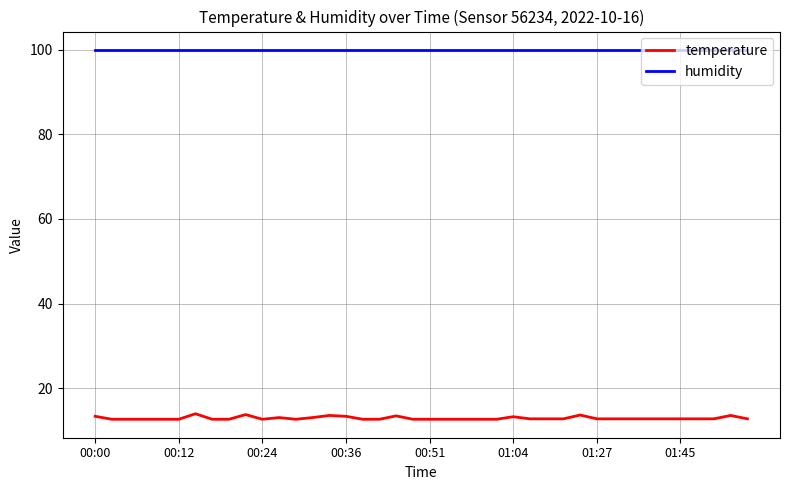

What is the highest value of the temperature series?

14.0